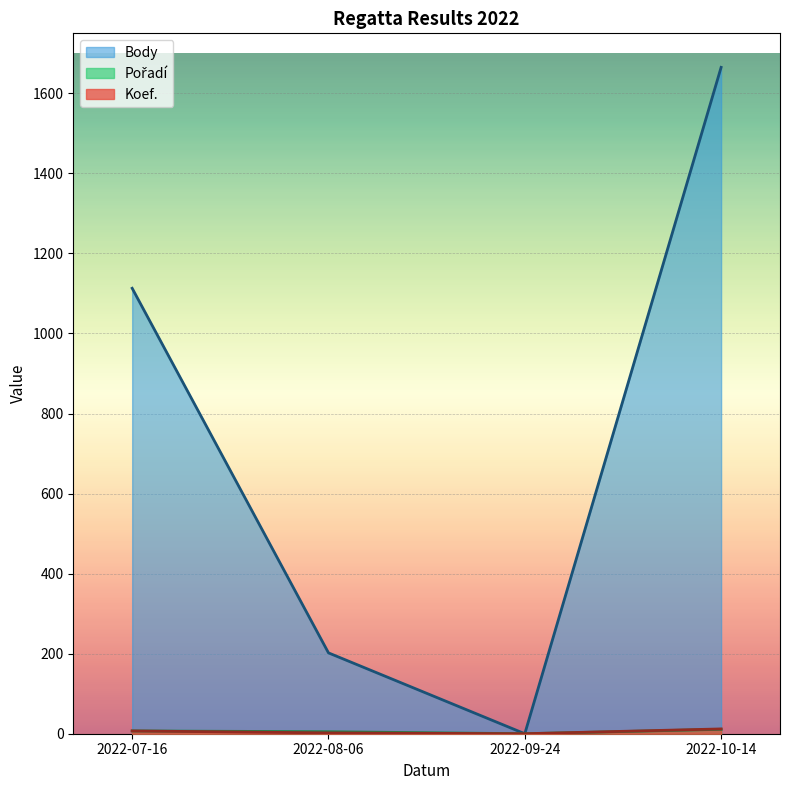

Which has a higher value, 2022-10-14 or 2022-08-06?

2022-10-14